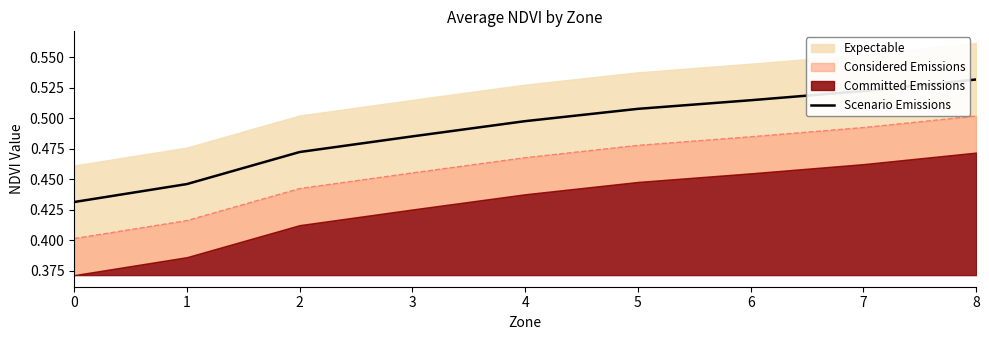

What is the sum of all values?

4.4